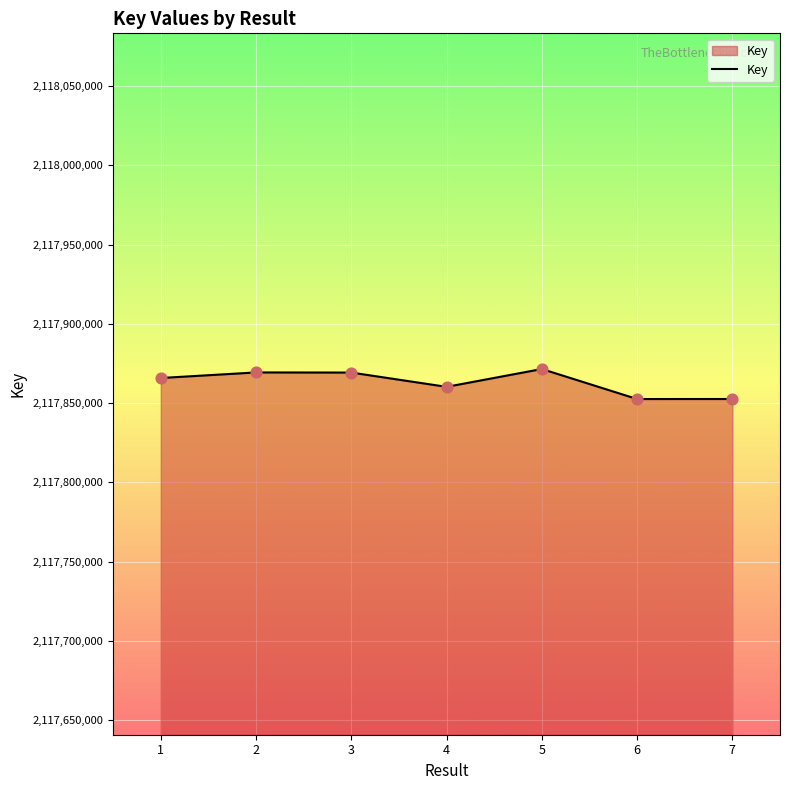

What is the change in value from 2 to 4?

-9089